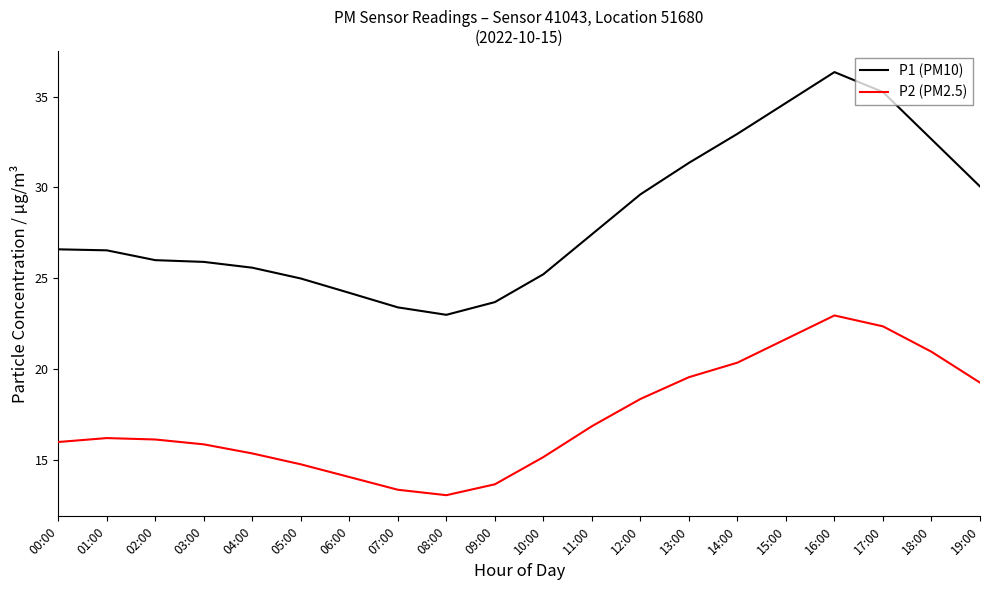

In P1 (PM10), how many points are higher than both neighbors (excluding endpoints)?

1